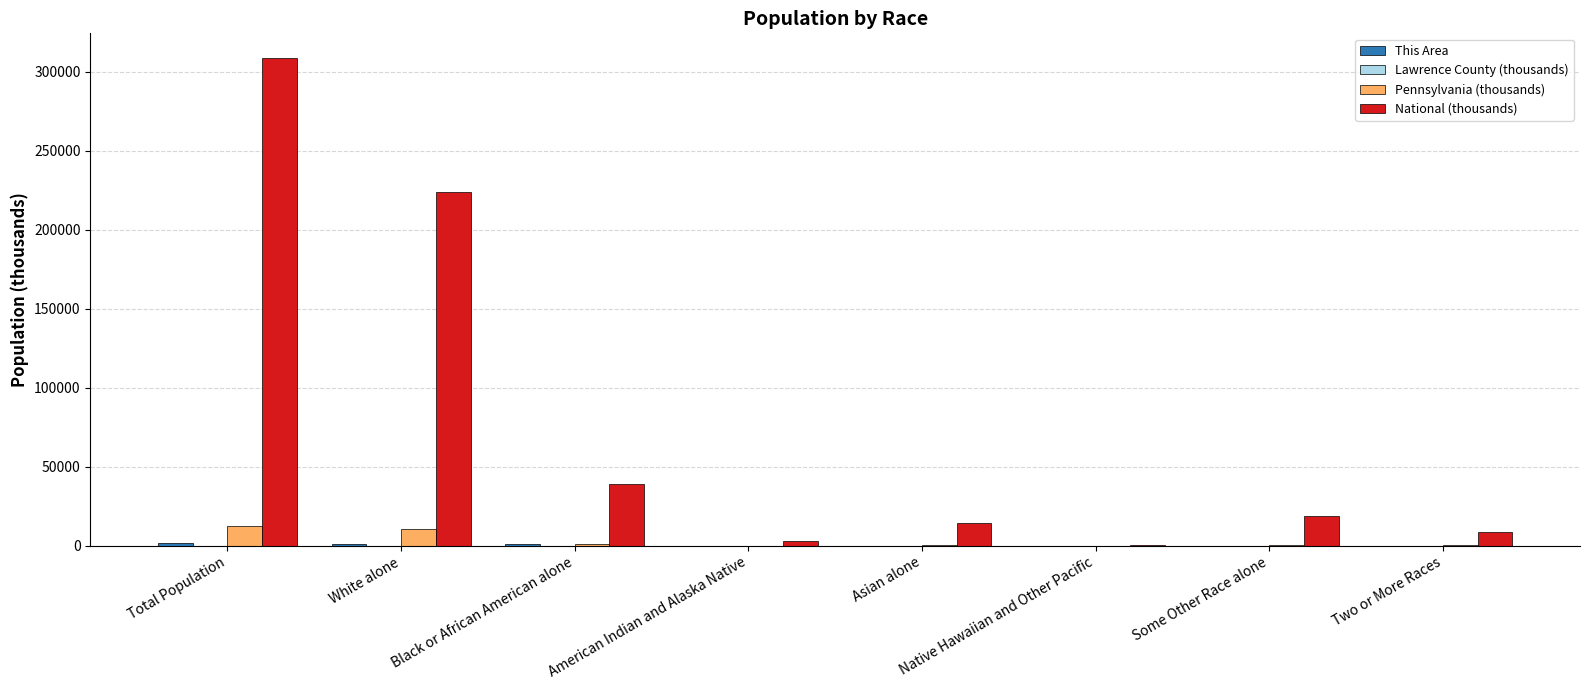

At which category is the sum across all series the highest?

Total Population